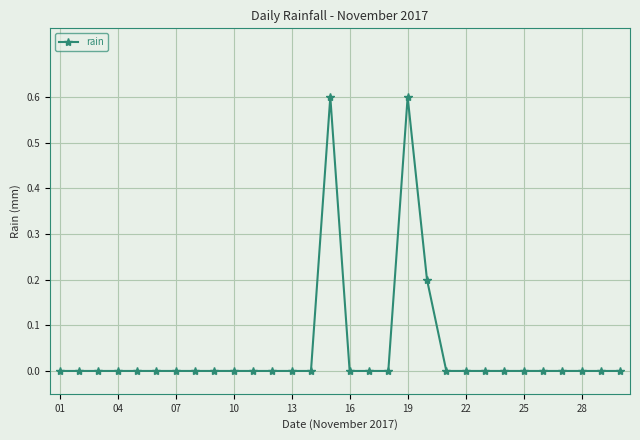

What is the difference between the maximum and minimum values?

0.6